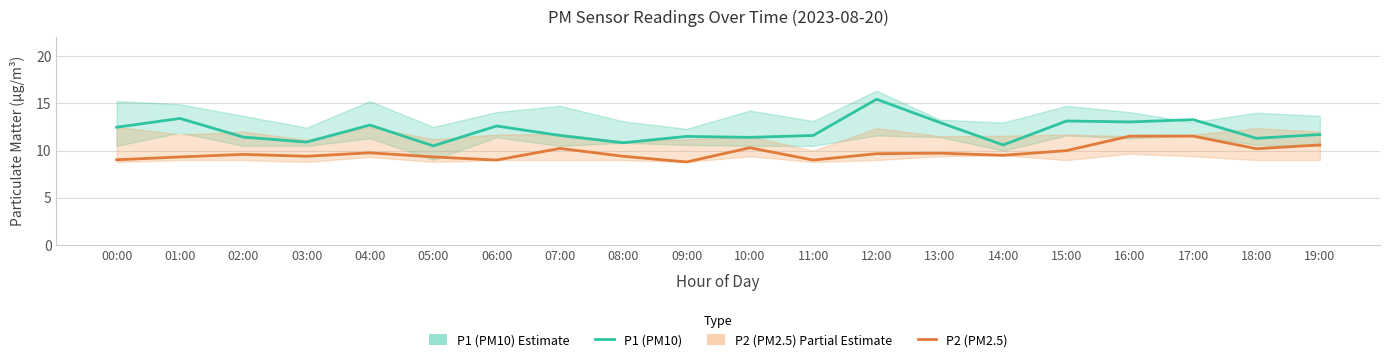

Reading left to right, extract all data points from this chart.

P1 (PM10): 12.5	13.4	11.4	10.9	12.7	10.5	12.6	11.6	10.8	11.5	11.4	11.6	15.4	13.0	10.6	13.1	13.0	13.3	11.3	11.7
P2 (PM2.5): 9.0	9.3	9.6	9.4	9.8	9.3	9.0	10.2	9.4	8.8	10.3	9.0	9.7	9.7	9.5	10.0	11.5	11.5	10.2	10.6